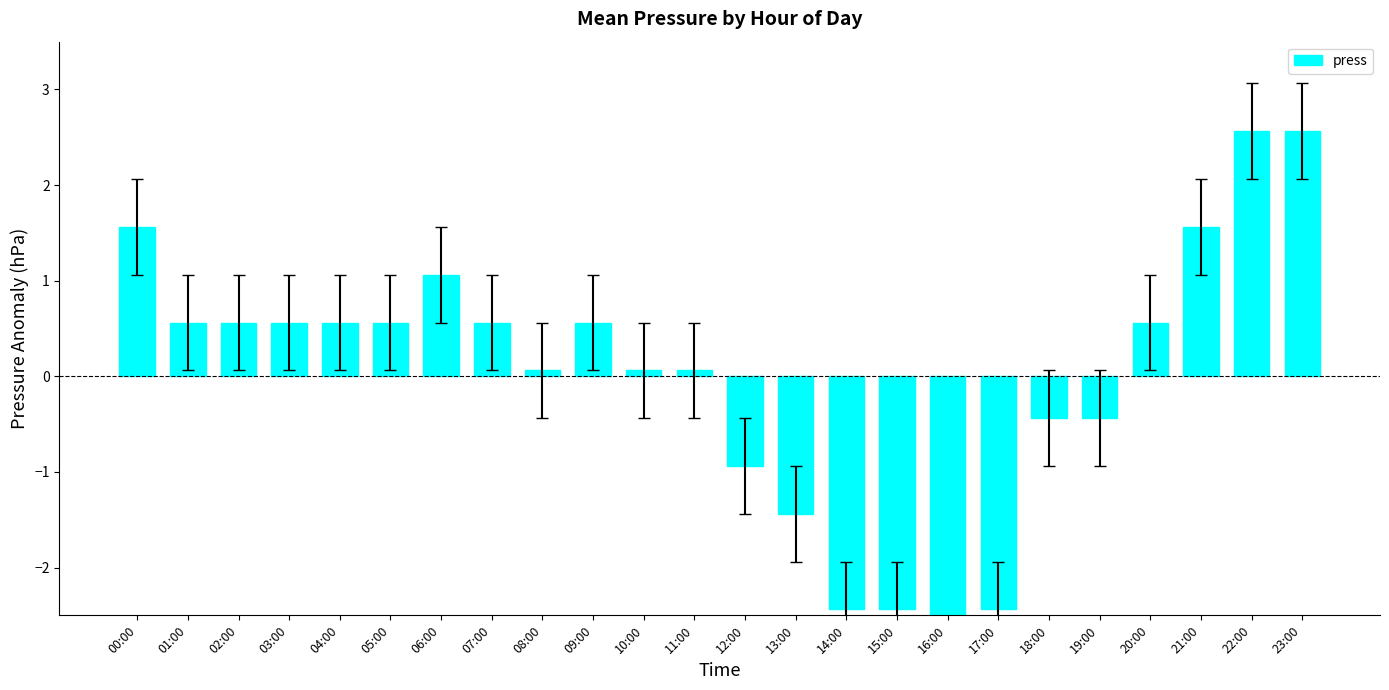

Does the chart contain stacked bars?

No